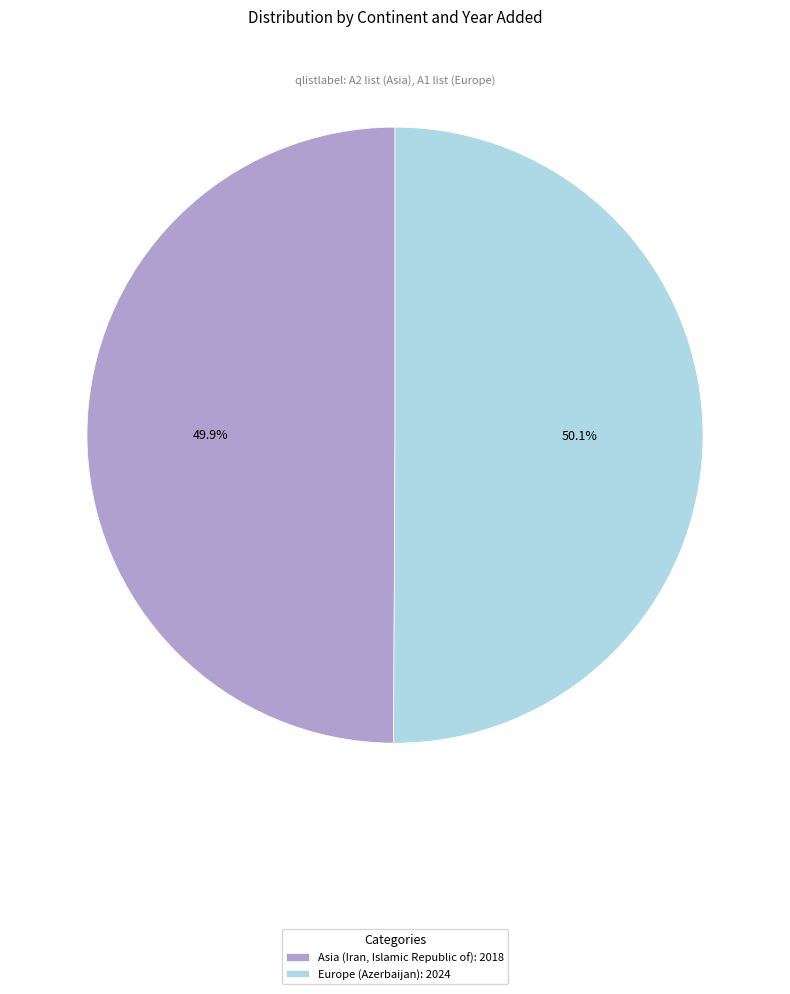

What portion of the pie excludes Europe (Azerbaijan)?

49.9%